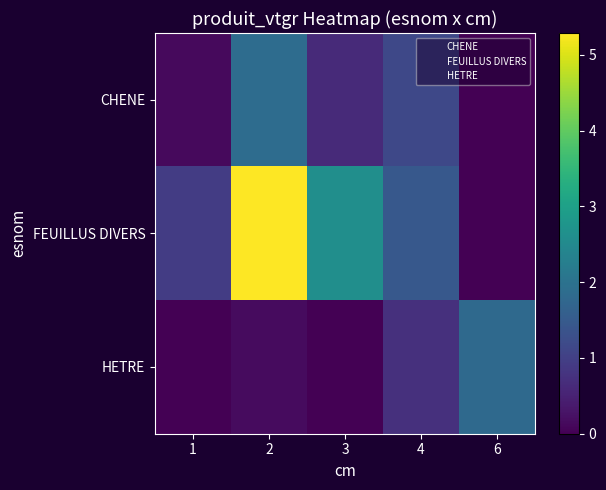

Which series has the largest range (max minus min)?

FEUILLUS DIVERS